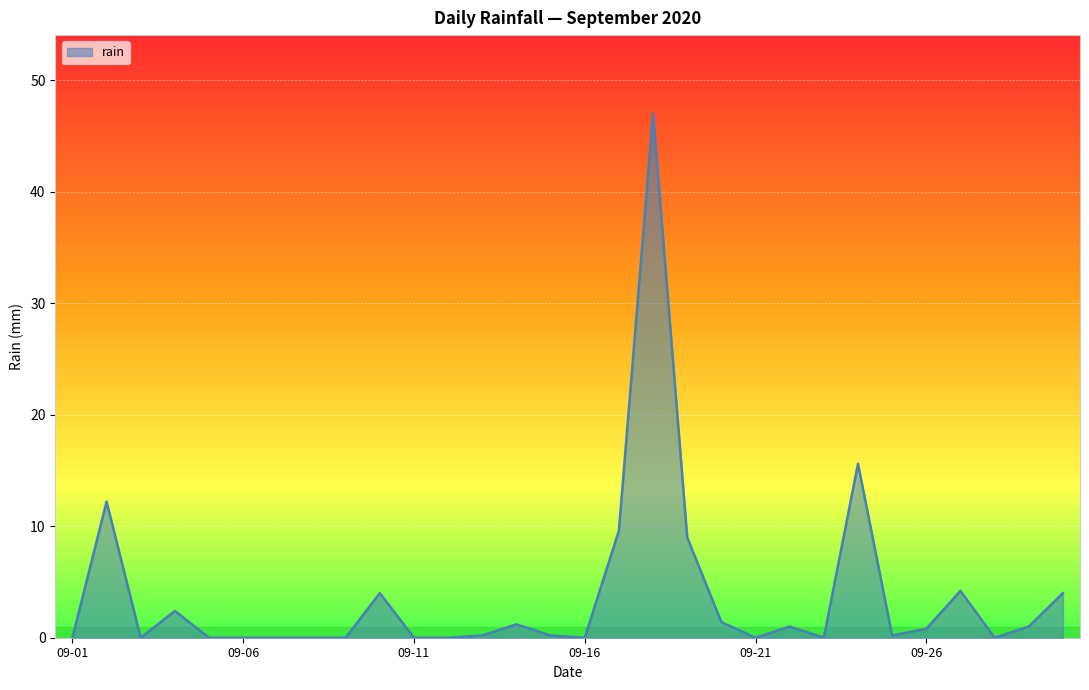

What is the greatest value displayed?

47.0